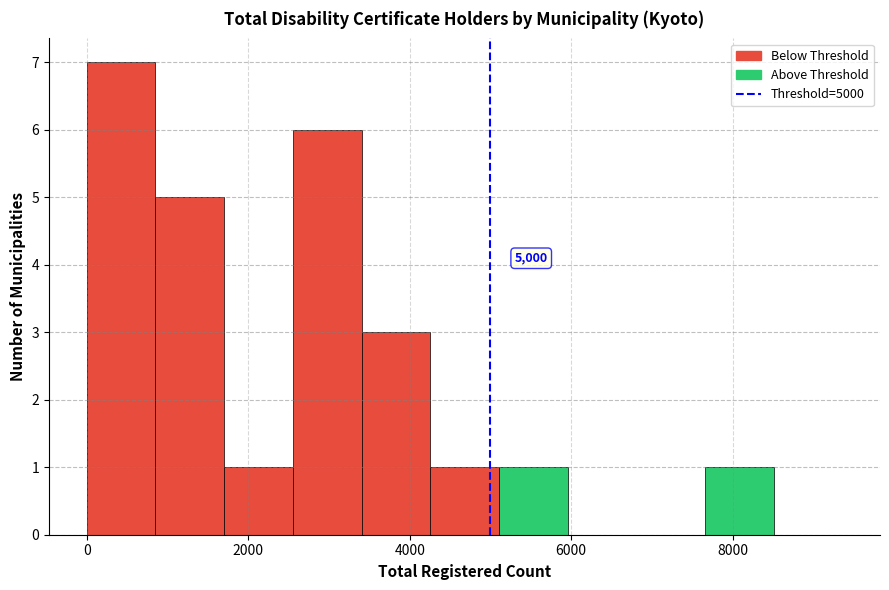

Which range on the x-axis has the tallest bar?

0 to 800